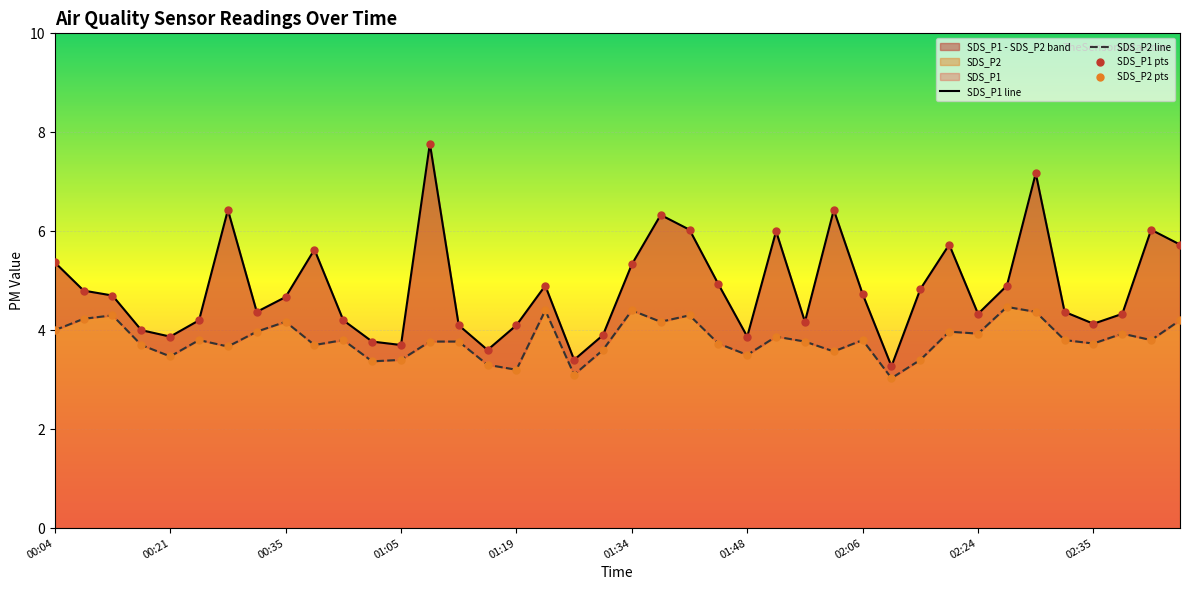

Which series reaches the maximum Y coordinate?

SDS_P1